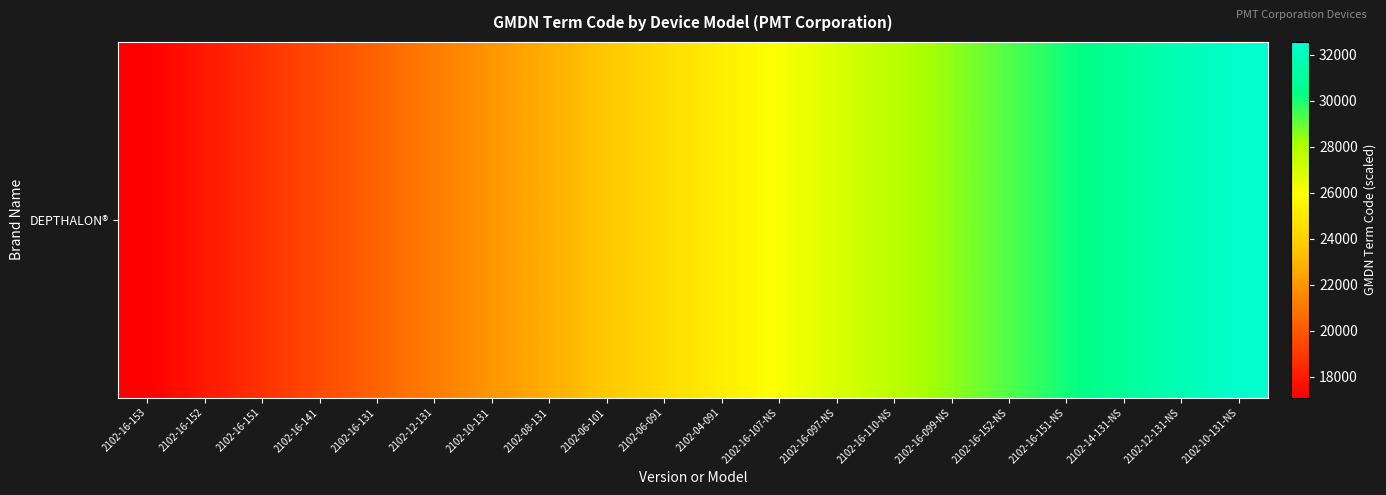

List the labels in order of value, largest first.

2102-10-131-NS, 2102-12-131-NS, 2102-14-131-NS, 2102-16-151-NS, 2102-16-152-NS, 2102-16-099-NS, 2102-16-110-NS, 2102-16-097-NS, 2102-16-107-NS, 2102-04-091, 2102-06-091, 2102-06-101, 2102-08-131, 2102-10-131, 2102-12-131, 2102-16-131, 2102-16-141, 2102-16-151, 2102-16-152, 2102-16-153